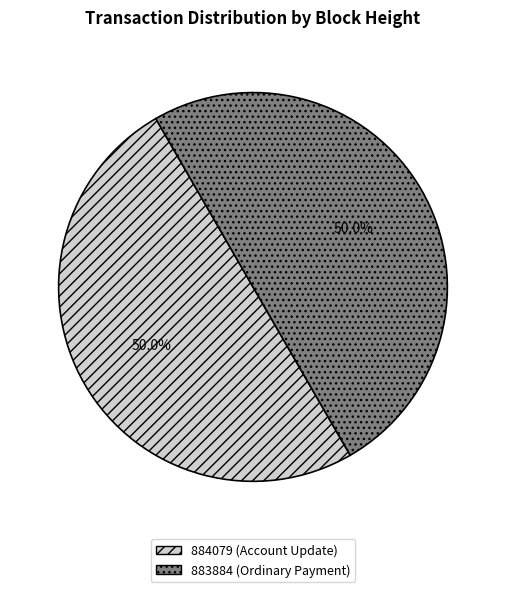

What percentage do 883884 (Ordinary Payment) and 884079 (Account Update) together represent?

100.0%